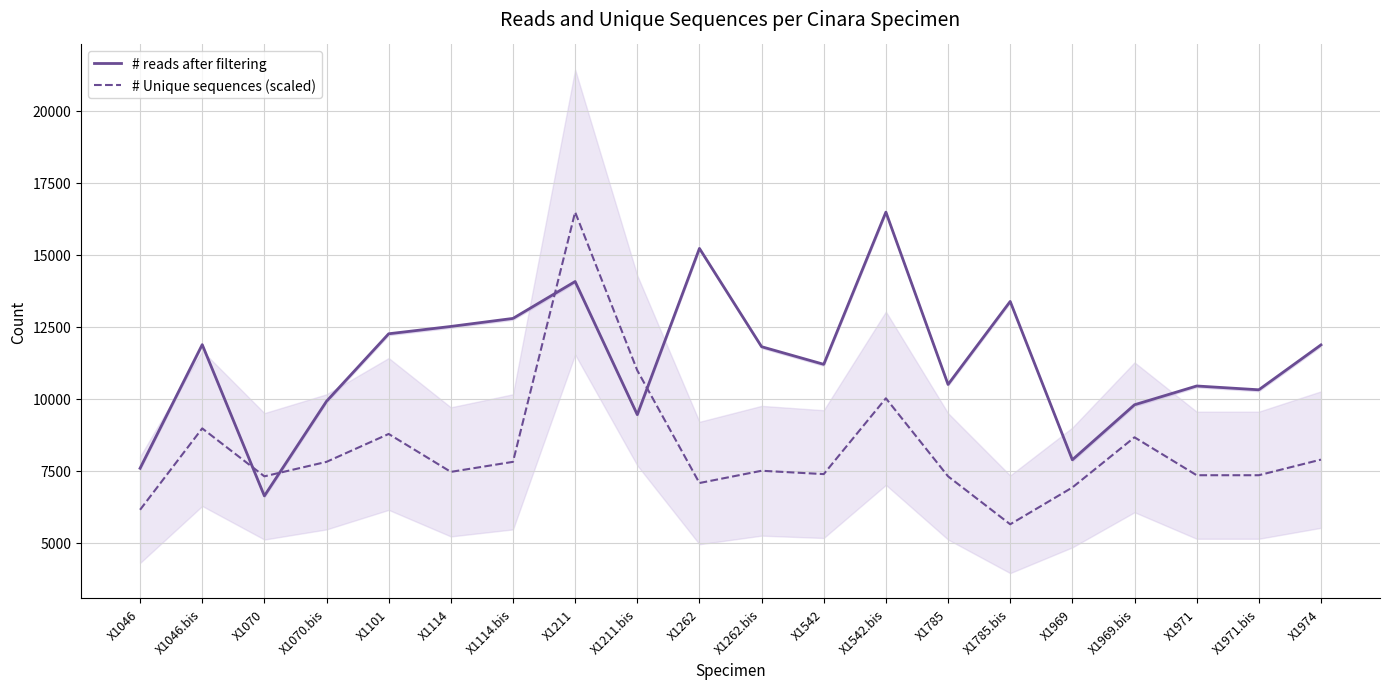

At which category is the sum across all series the highest?

X1211